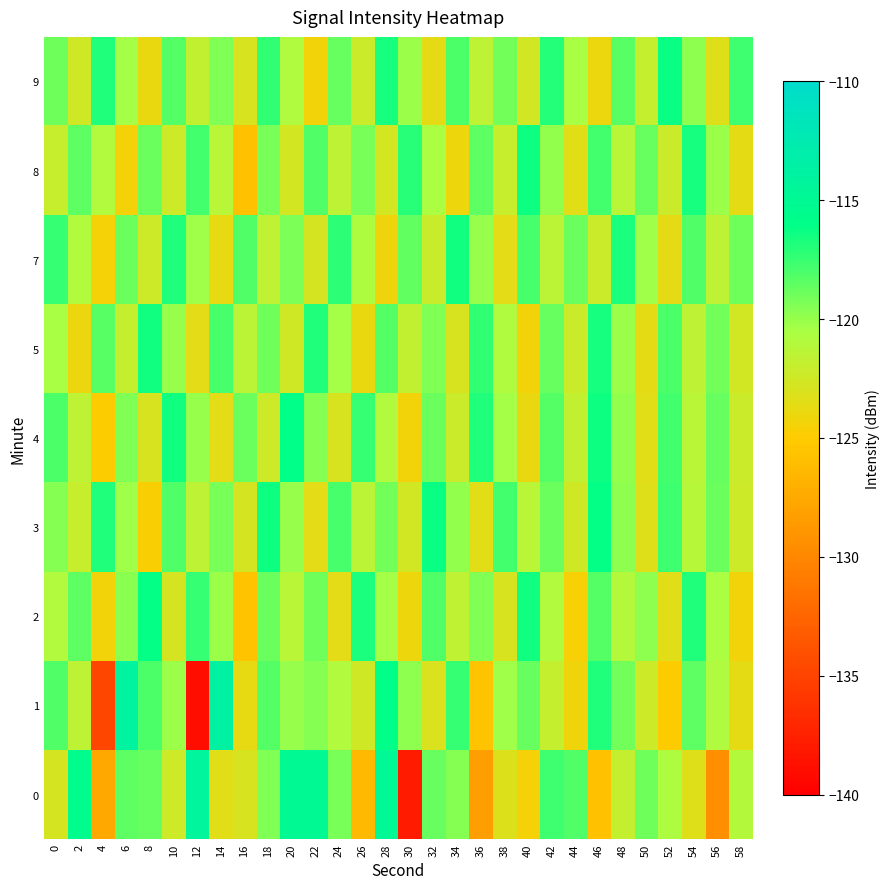

At which category is the sum across all series the highest?

18